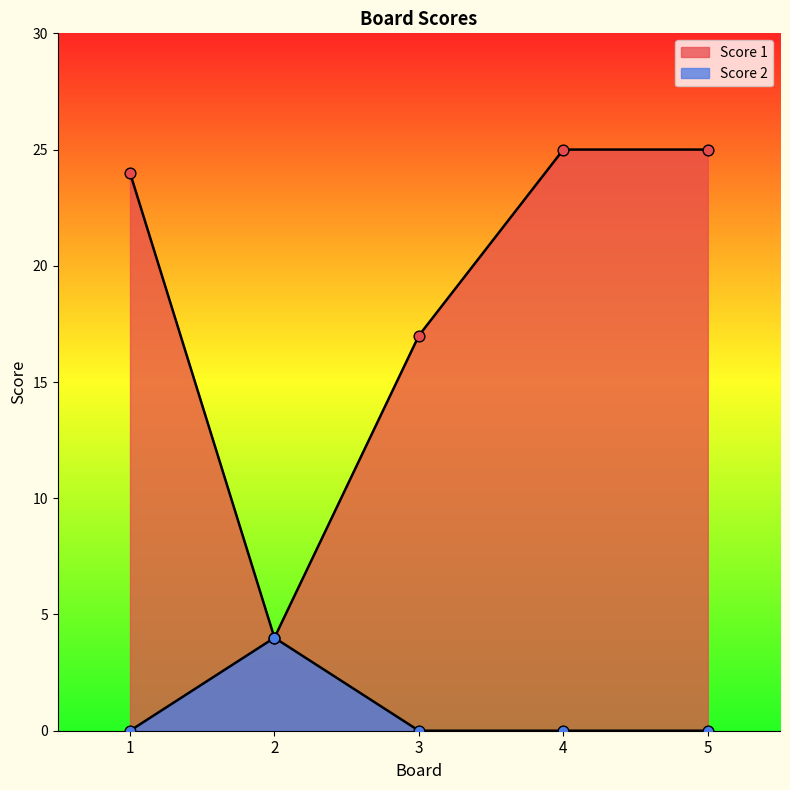

What are all the series names shown in the legend?

Score 1, Score 2